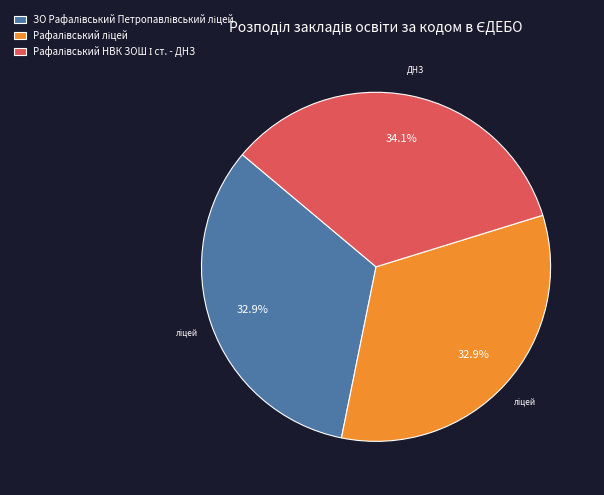

Is there a majority slice in this chart?

No